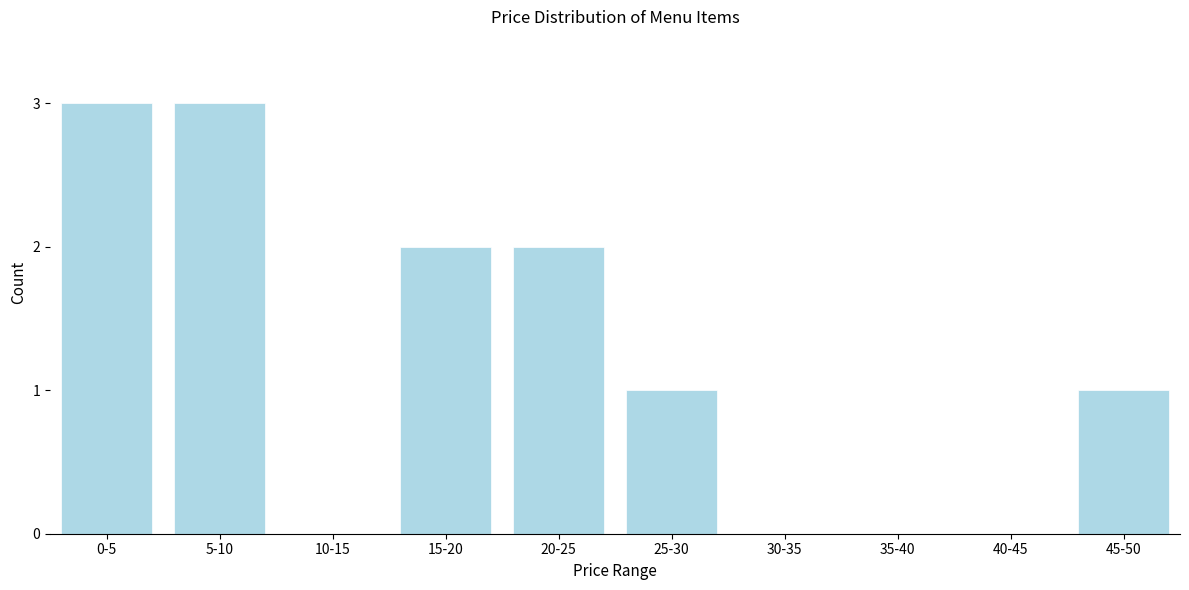

Reading right to left, transcribe all the data shown in this chart.

45-50=1	40-45=0	35-40=0	30-35=0	25-30=1	20-25=2	15-20=2	10-15=0	5-10=3	0-5=3